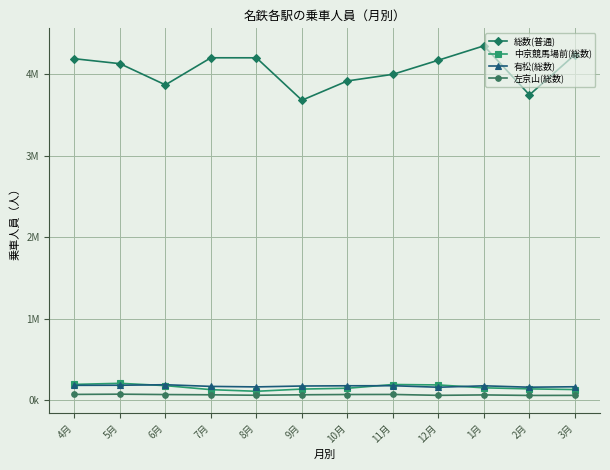

Is the value of 中京競馬場前(総数) at 12月 greater than the value of 有松(総数) at 11月?

Yes